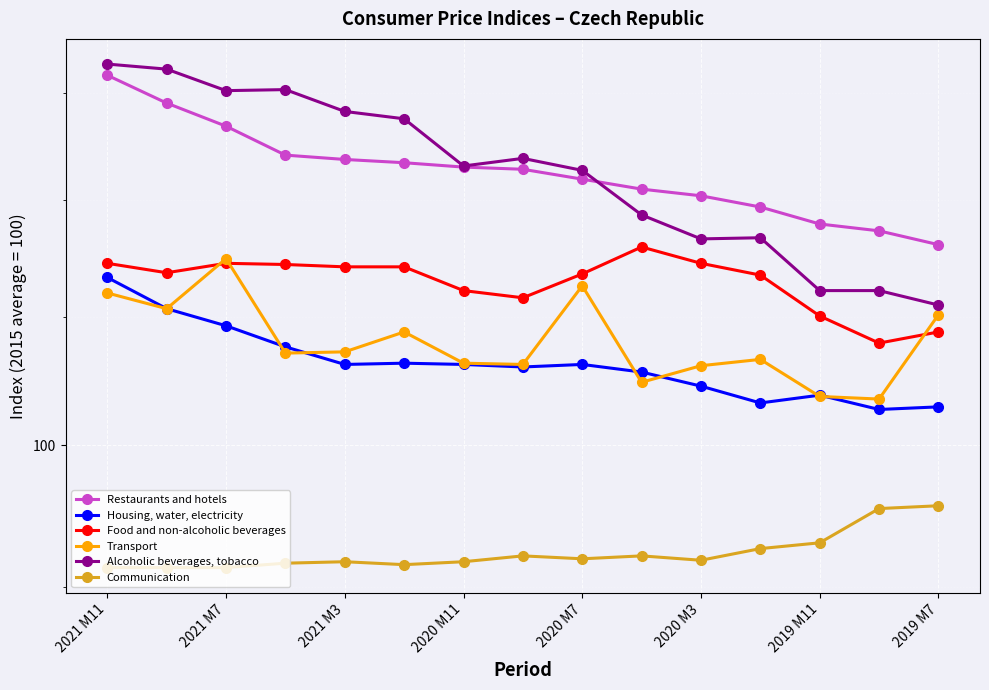

What is the value of the Housing, water, electricity point at the 11th from the left?

104.5